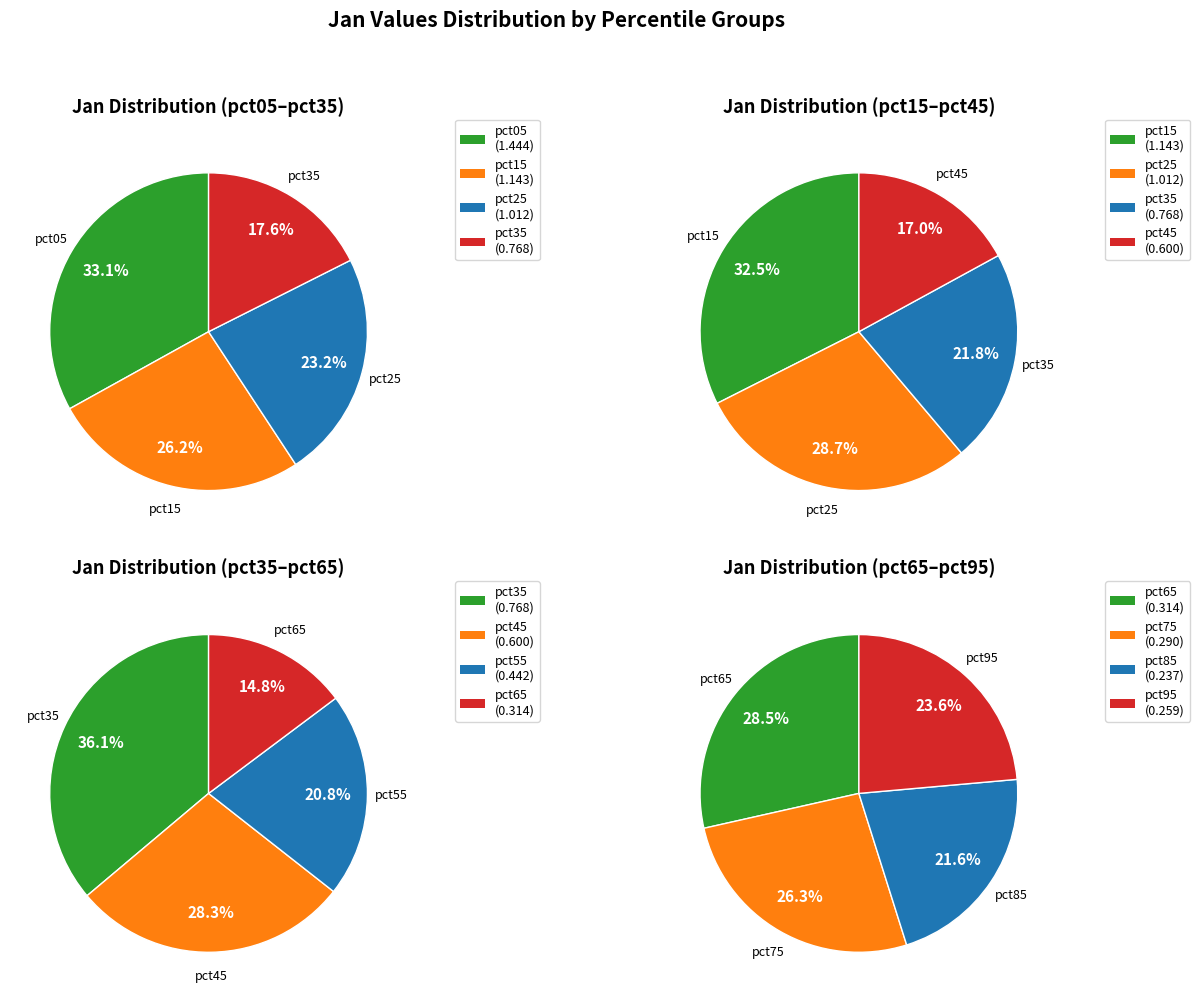

How many segments does this pie chart have?

10